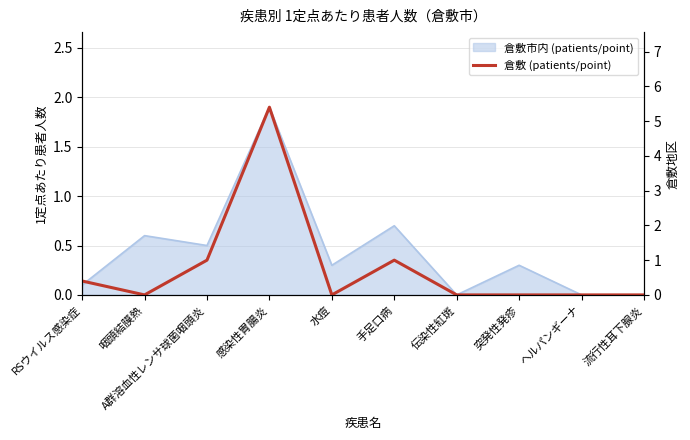

True or false: there are more than 1 points higher than both neighbors.

True